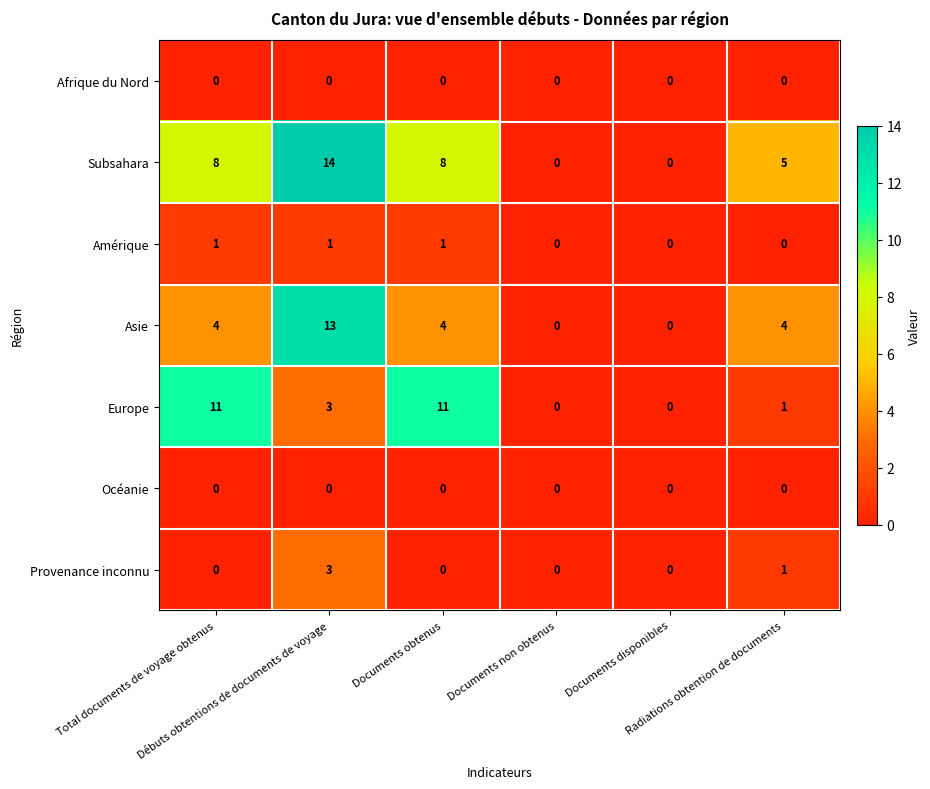

Count the number of data series in this chart.

7